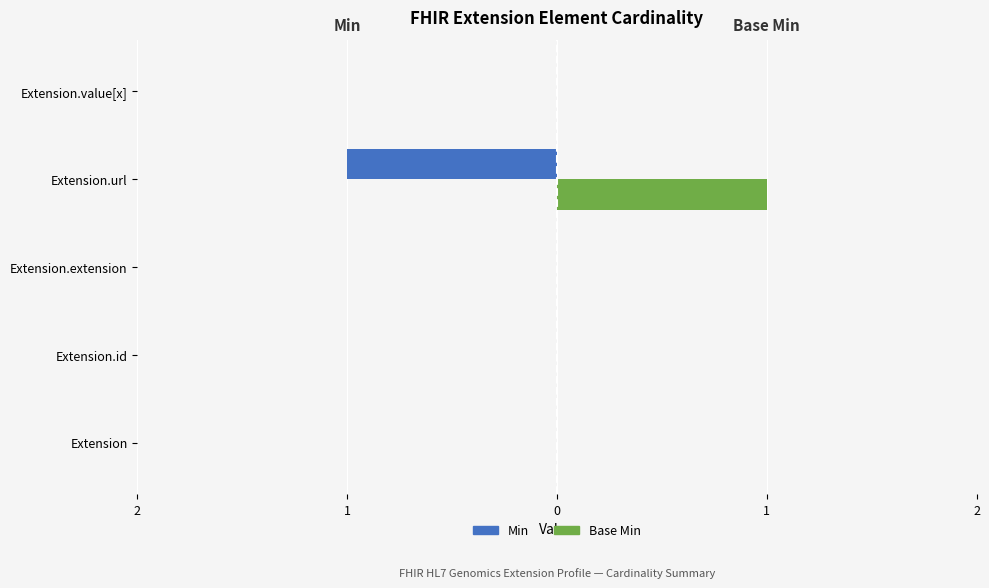

Reading left to right, extract all data points from this chart.

Min: 0	0	0	-1	0
Base Min: 0	0	0	1	0